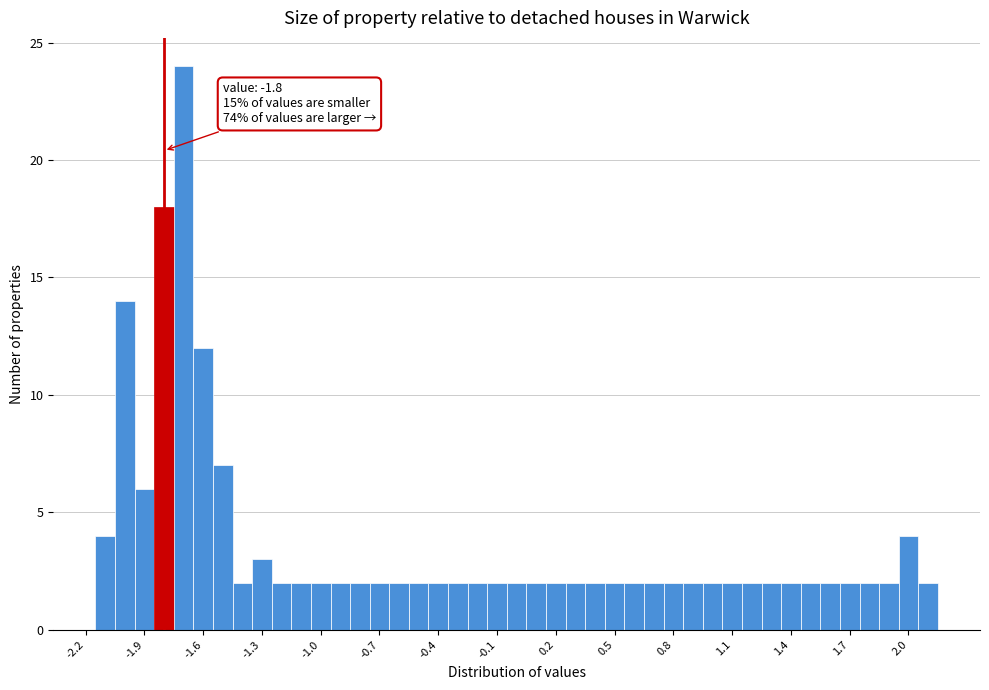

Around what value on the x-axis is the tallest bar? Give the approximate position of its centre, as read against the axis.

-1.70